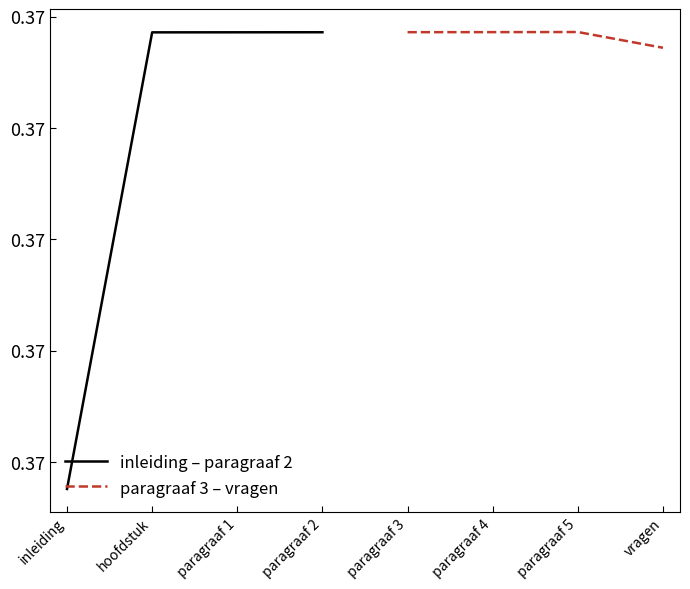

Which label corresponds to the smallest value in the chart?

inleiding